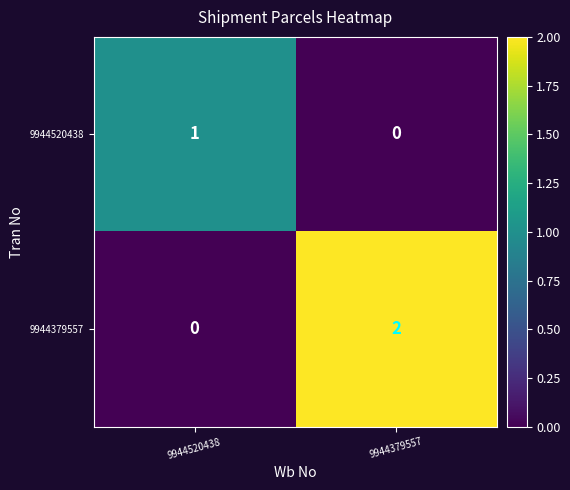

What is the greatest value displayed?

2